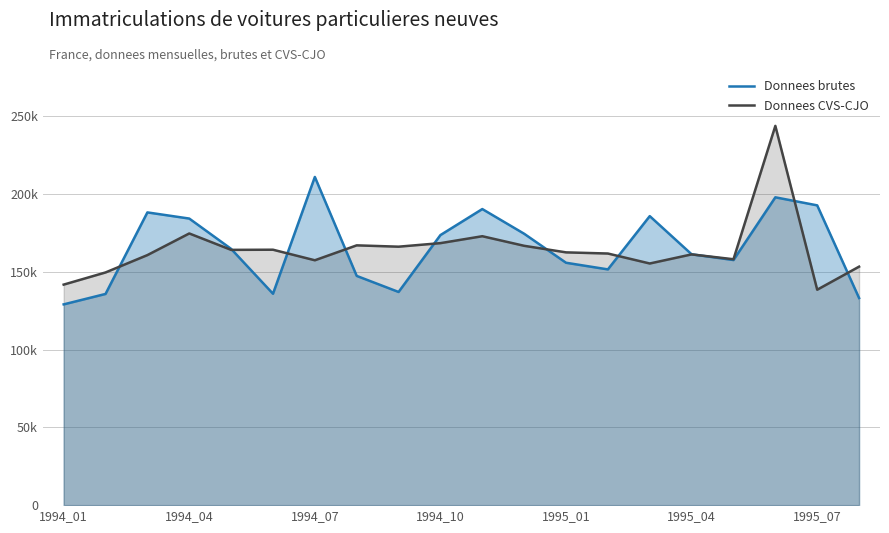

Which series has the widest spread of values?

Donnees CVS-CJO